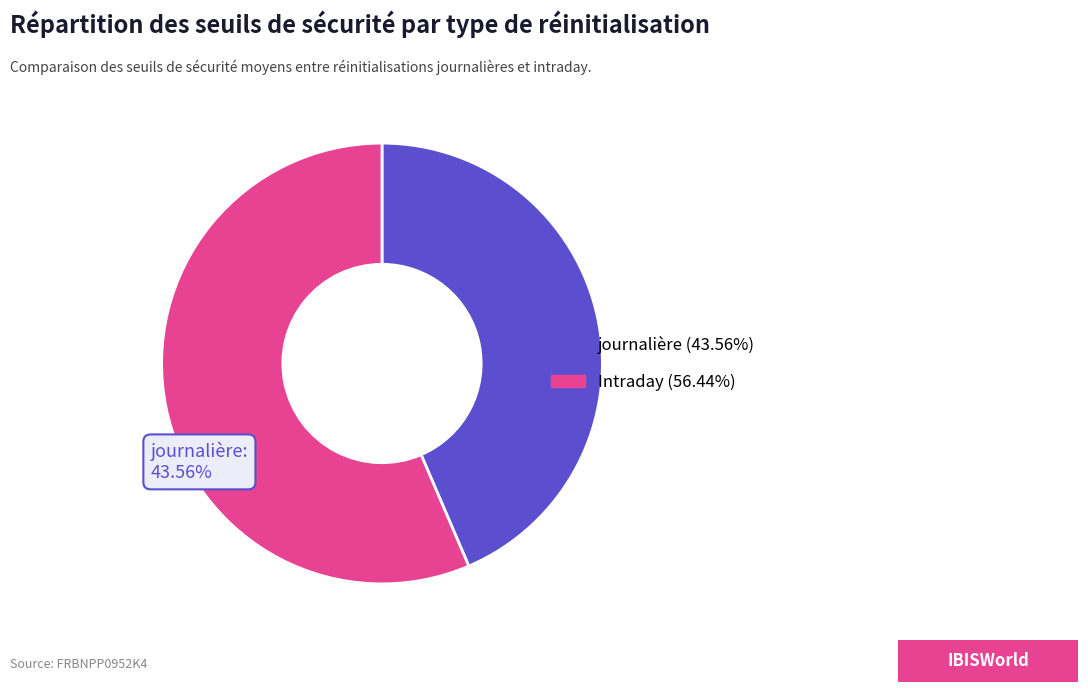

Is there a majority slice in this chart?

Yes